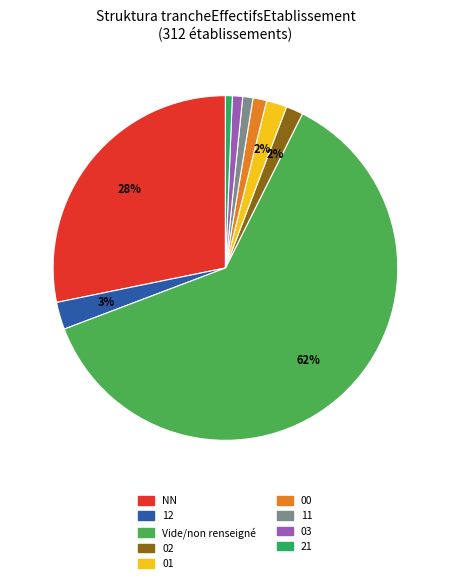

To the nearest percent, what is the average slice percentage?

11%